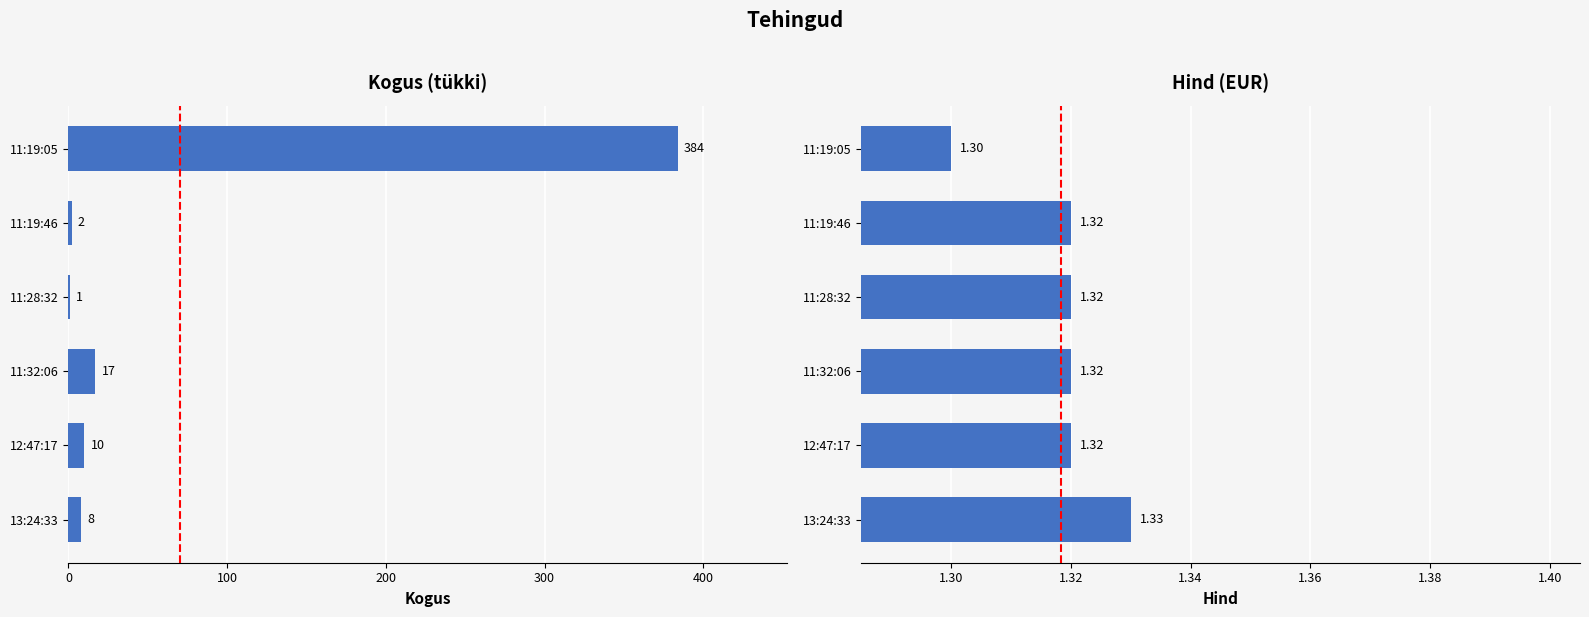

At how many categories does at least one series exceed 173?

1